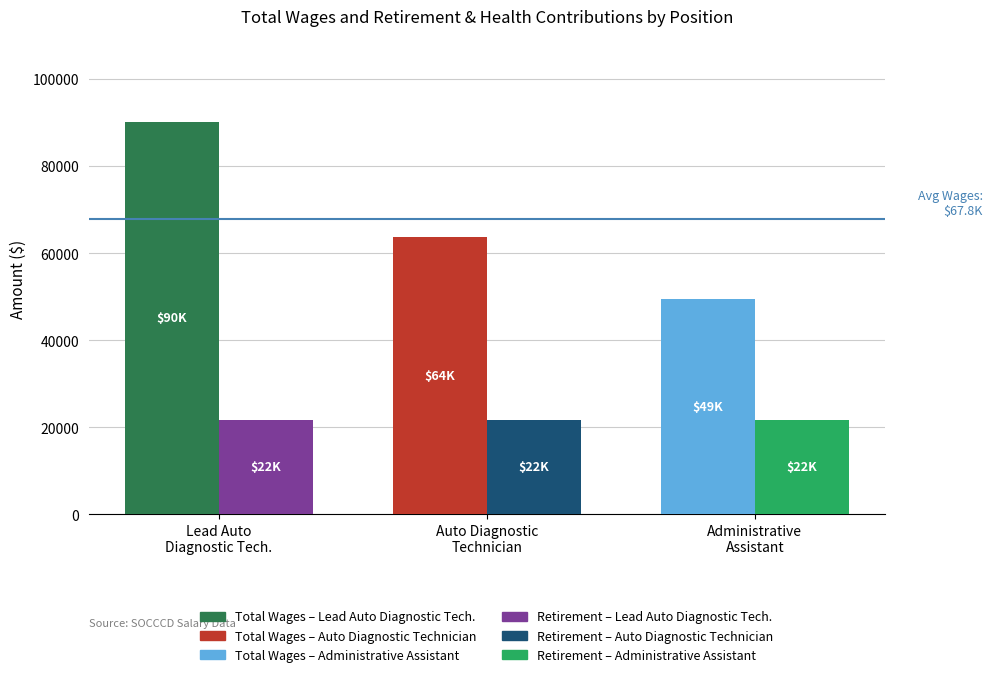

Reading left to right, extract all data points from this chart.

Total Wages: 90230	63808	49449
Total Retirement & Health Contribution: 21762	21762	21762